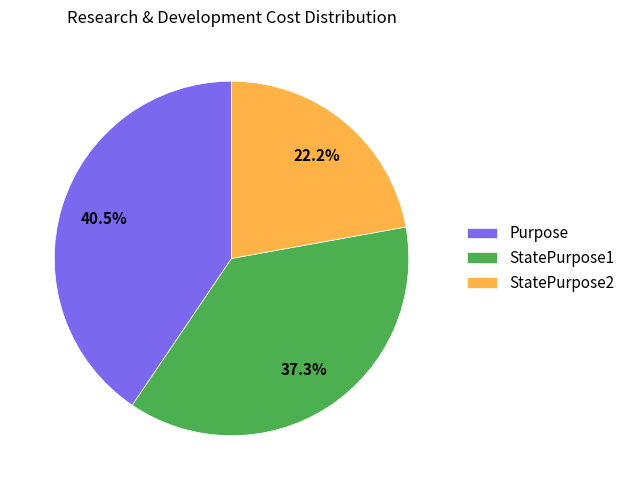

Rank the categories by value from highest to lowest.

Purpose, StatePurpose1, StatePurpose2